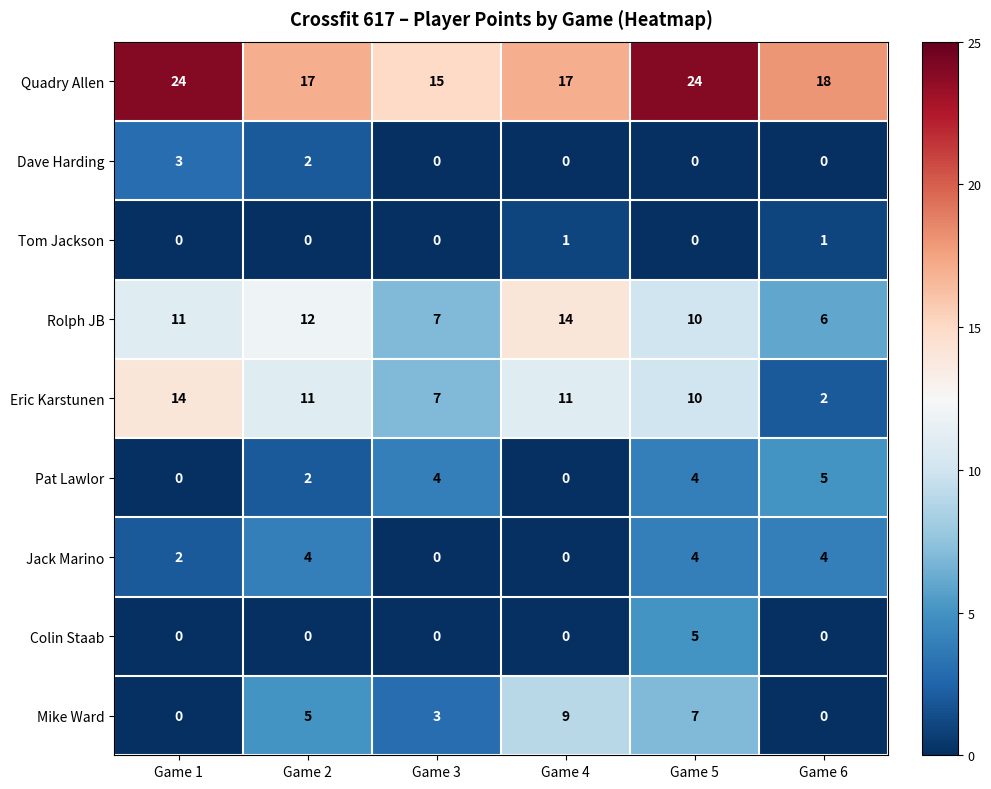

The Colin Staab series shows 0 at Game 2. True or false?

True